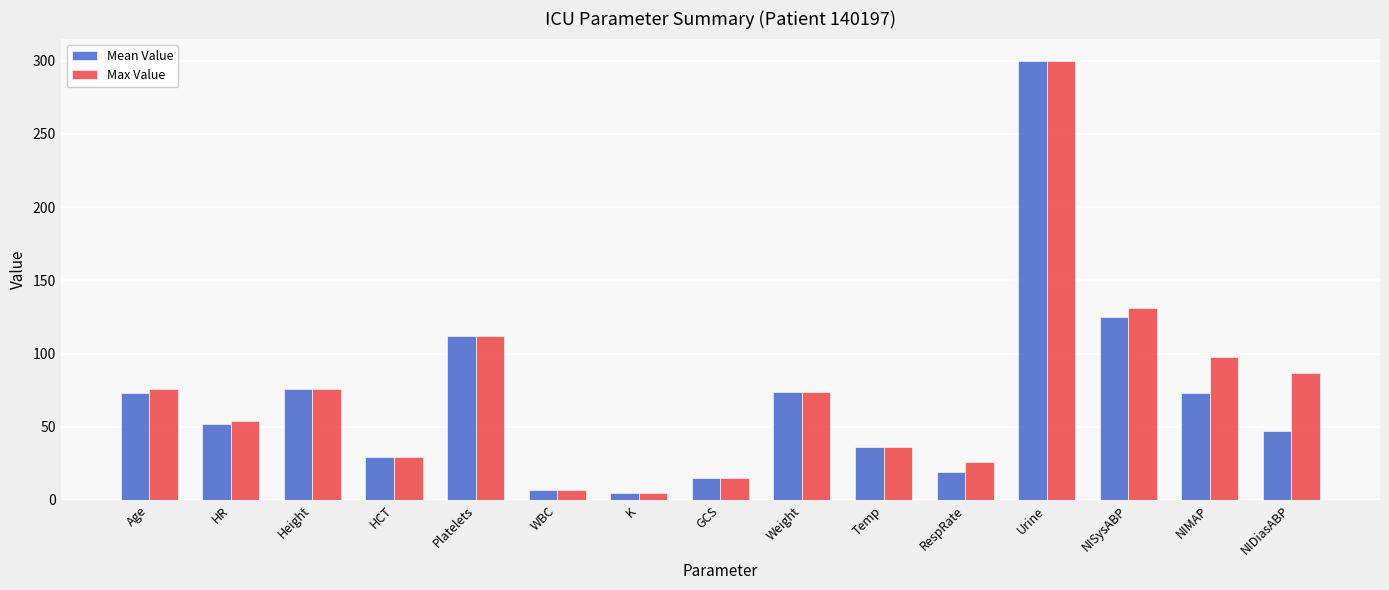

Which series has the largest total across all categories?

Max Value